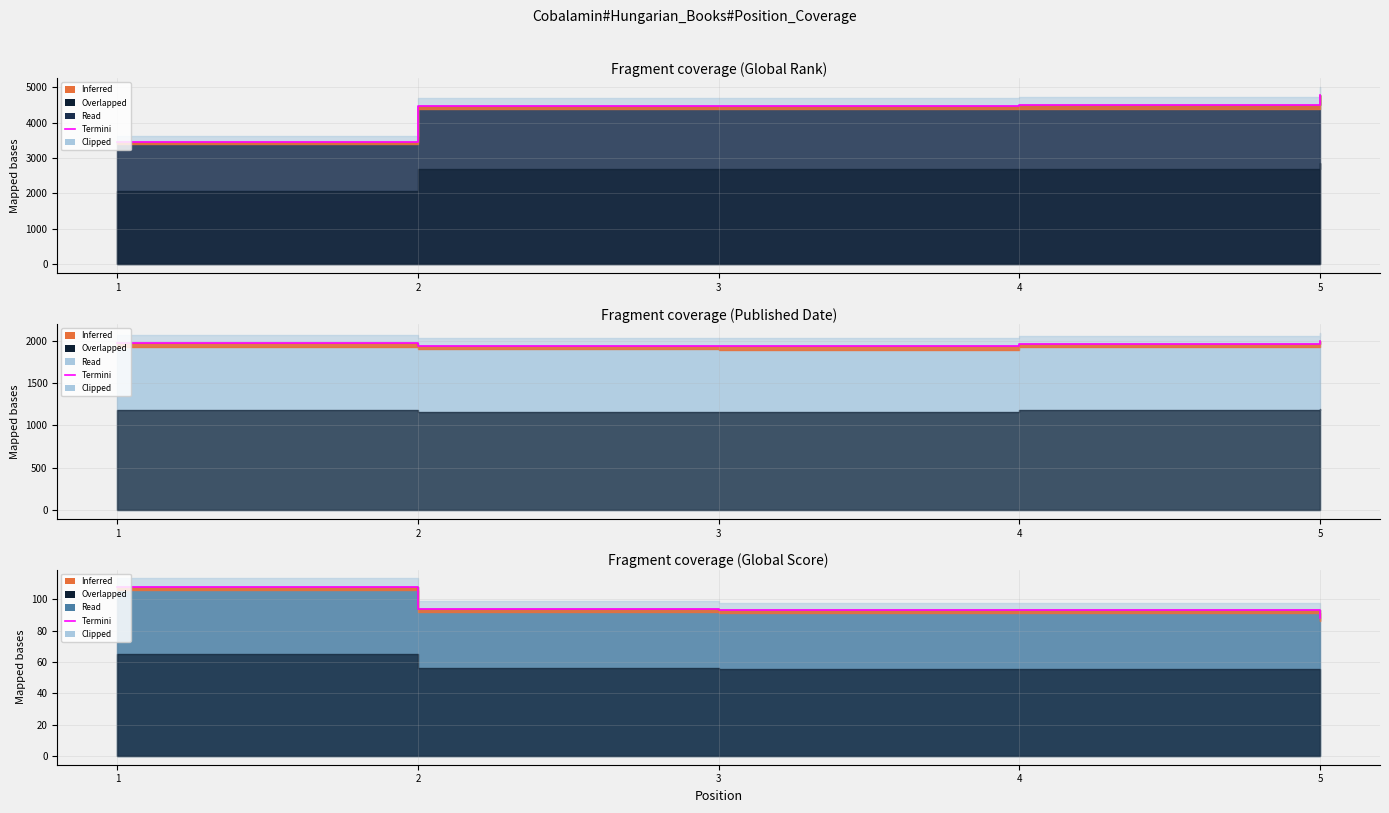

List the labels in order of value, largest first.

1, 2, 3, 4, 5